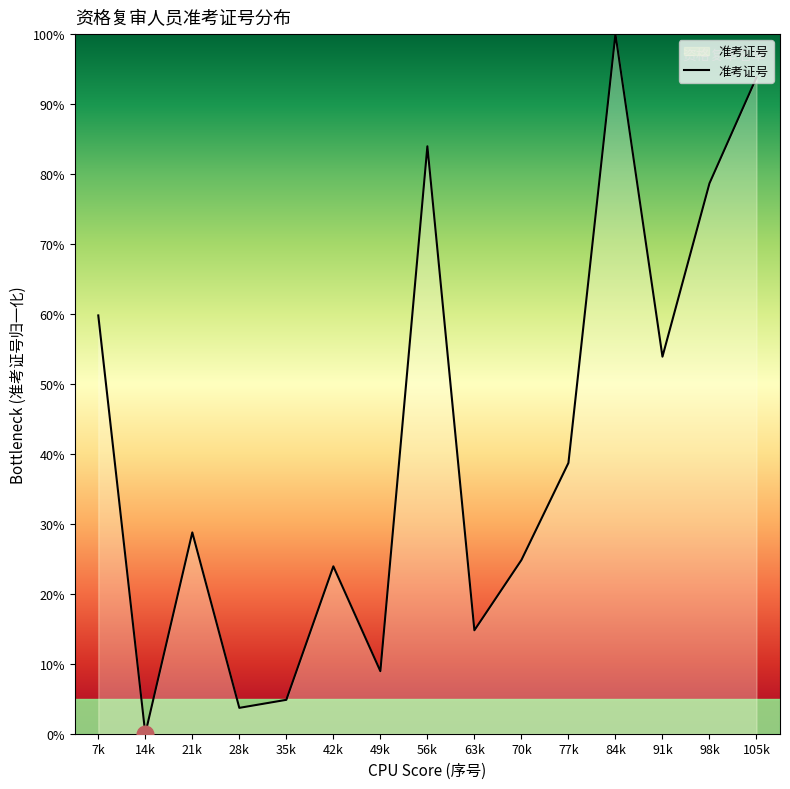

Between 21k and 105k, which is larger?

105k